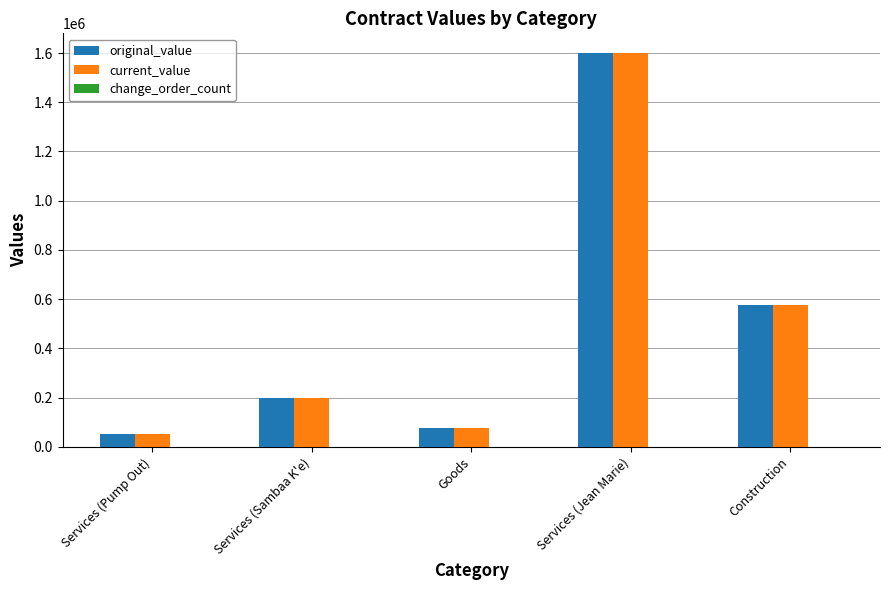

What position from the left is Goods?

3